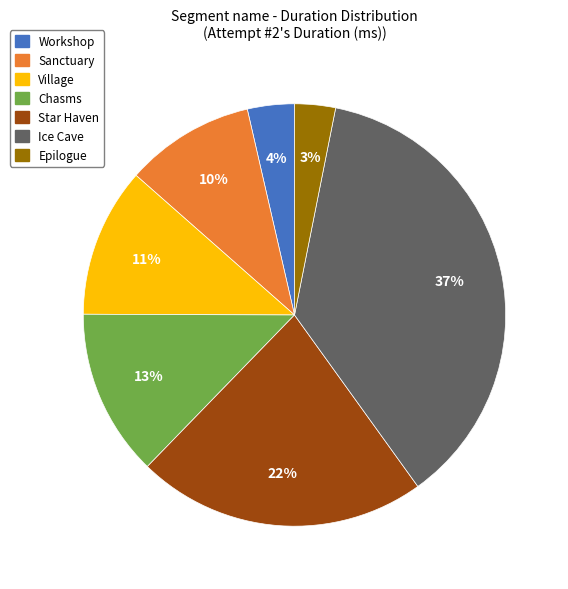

Do Chasms and Workshop together represent more than half of the pie?

No